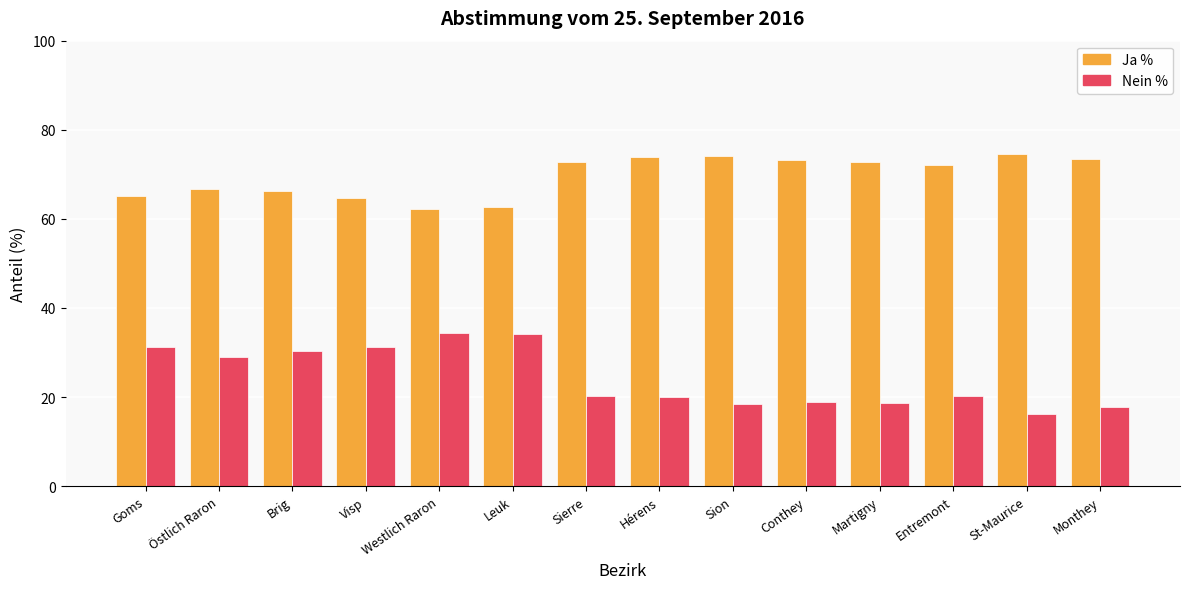

What value does the Nein % series have at Martigny?

18.7